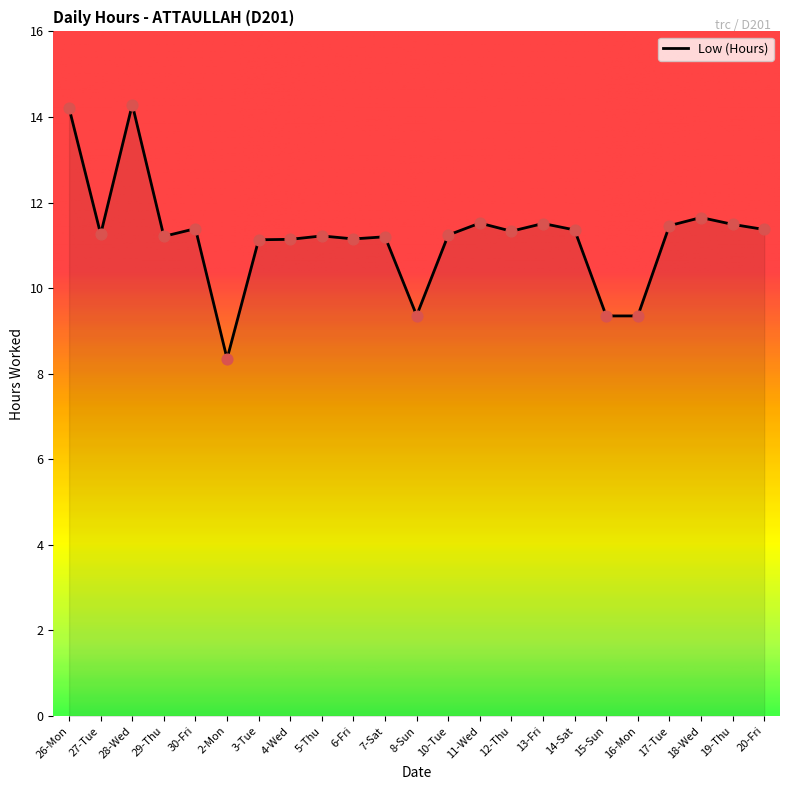

What is the ratio of the value at 12-Thu to the value at 5-Thu?

1.0